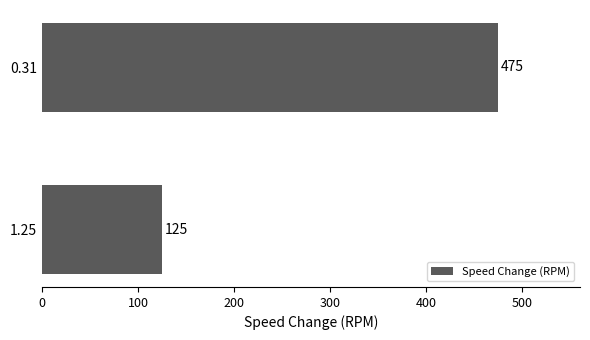

Are the bars grouped side by side (vs. stacked)?

No